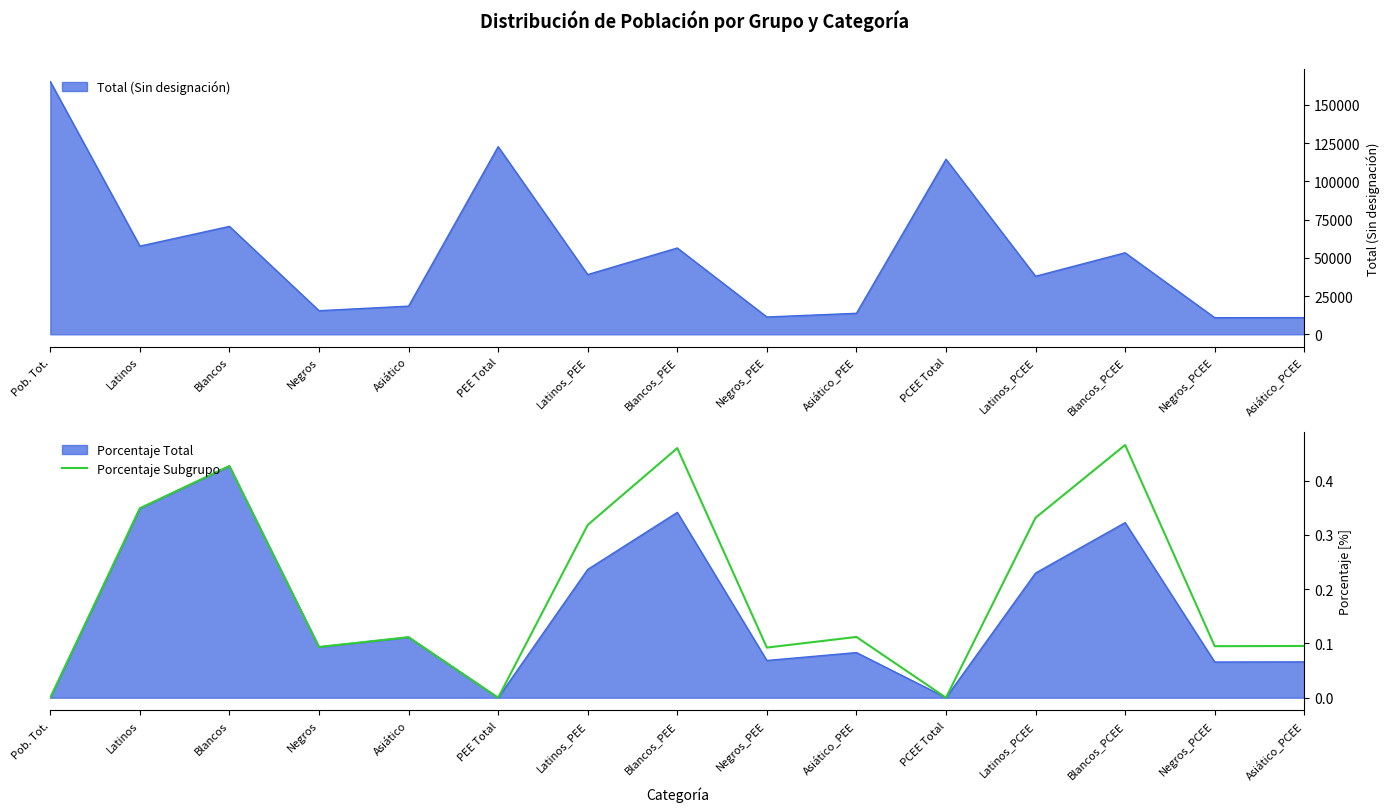

Which has a higher value, Pob. Tot. or Negros?

Negros